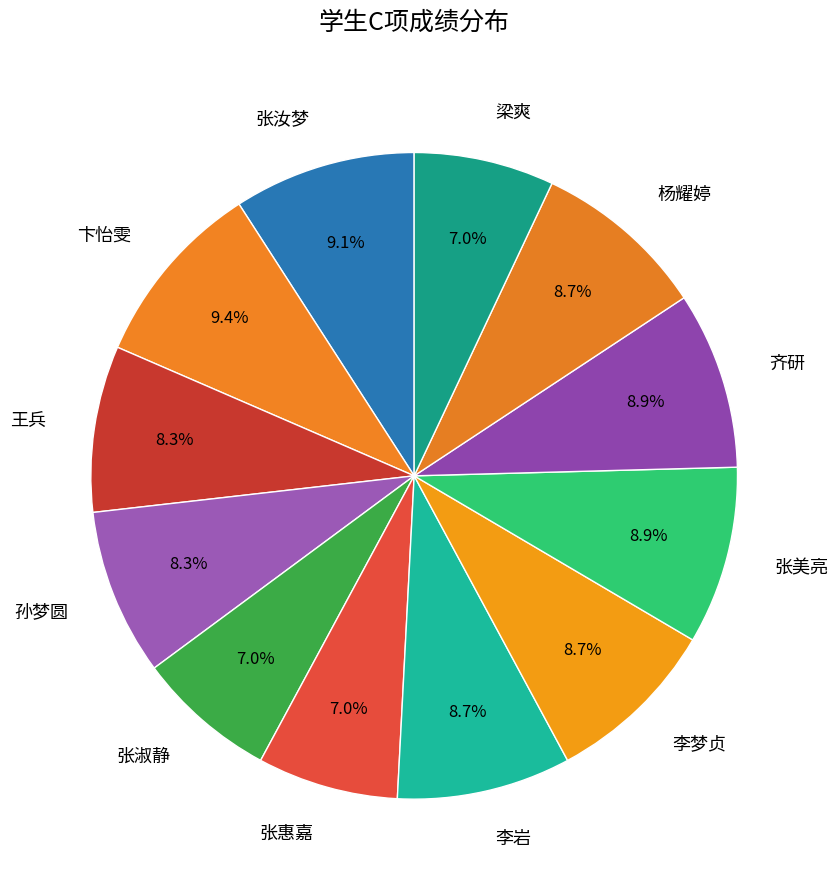

Is the sum of 李梦贞 and 杨耀婷 greater than half?

No